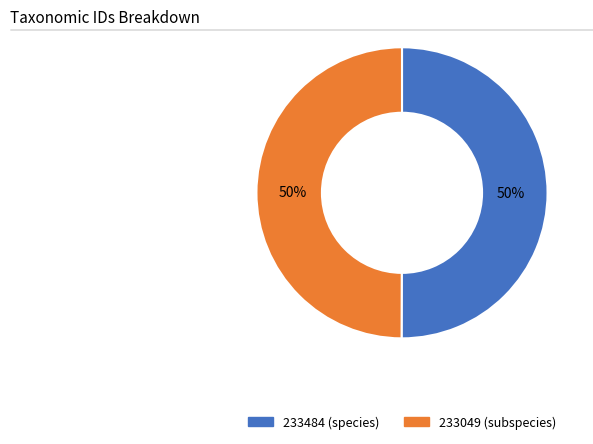

Is it true that 233049 (subspecies) is 50% of the pie?

True